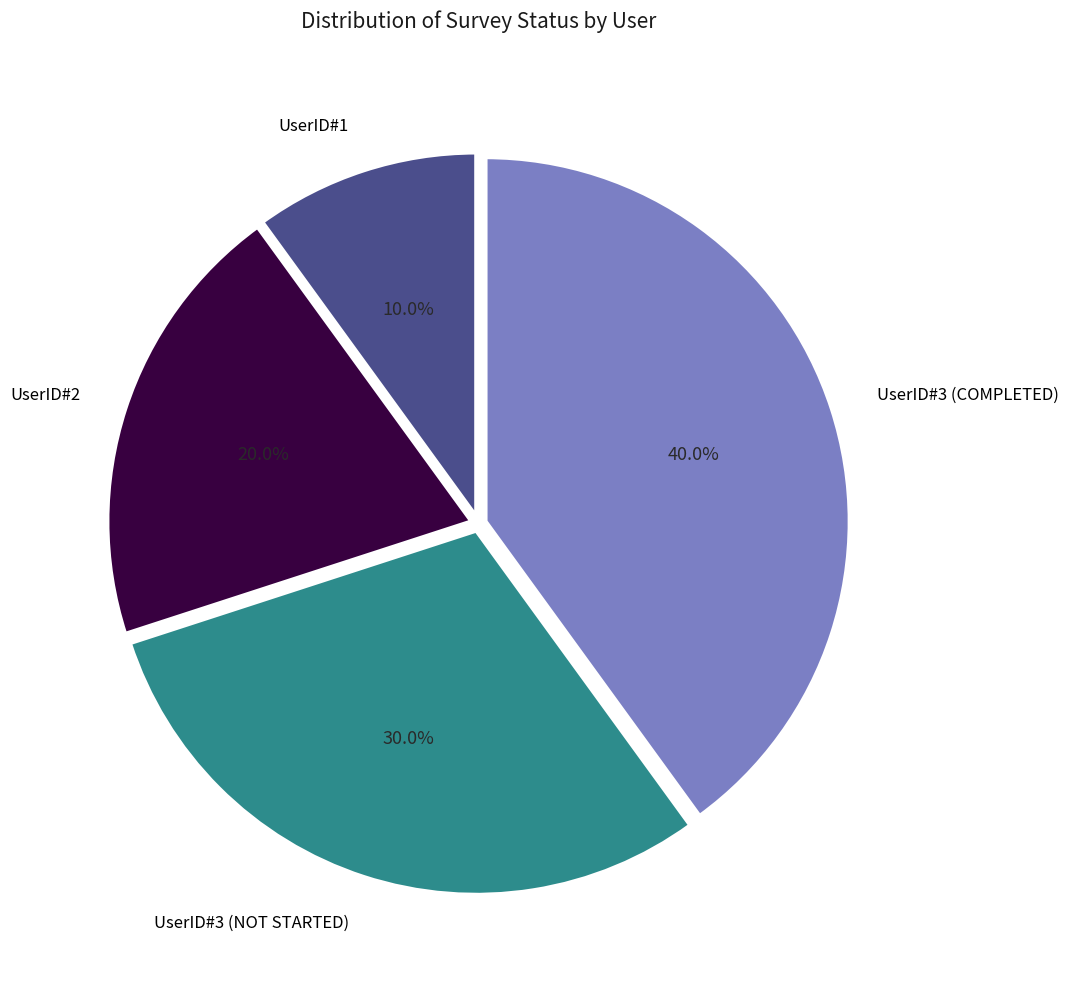

Does any single category account for the majority?

No